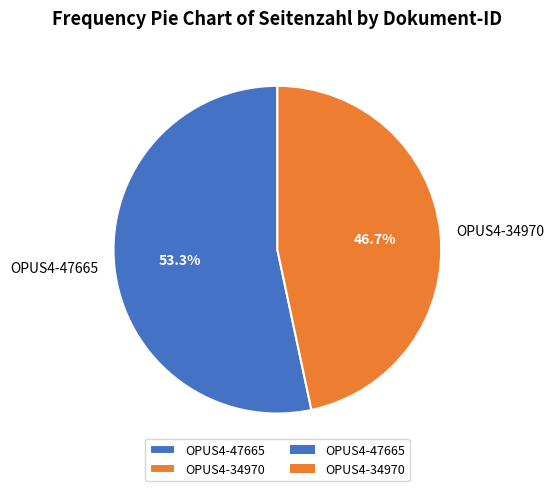

How much of the chart is everything except OPUS4-47665?

46.7%